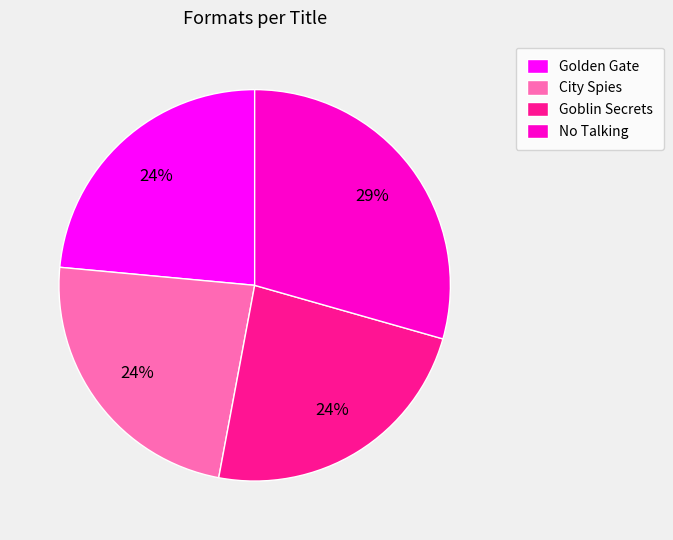

How many segments does this pie chart have?

4